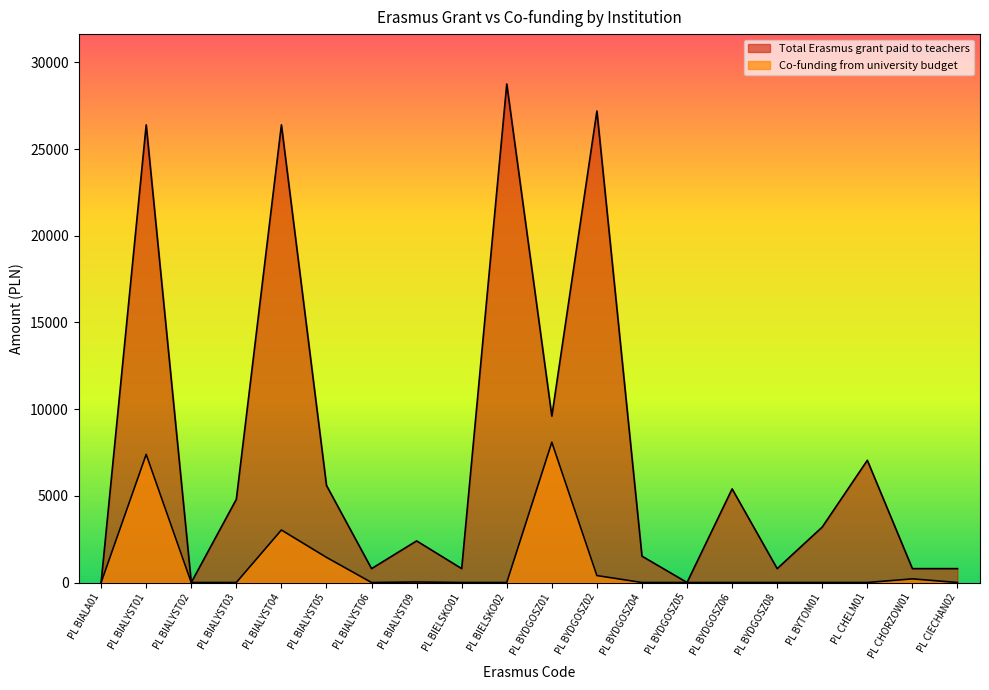

Reading right to left, list all the values displayed in this chart.

Total Erasmus grant paid to teachers: 800.0	800.0	7050.0	3200.0	800.0	5400.0	0.0	1520.0	27200.0	9600.0	28760.0	800.0	2400.0	800.0	5600.0	26400.0	4800.0	0.0	26400.0	0.0
Co-funding from university budget: 0.0	210.7	0.0	0.0	0.0	0.0	0.0	0.0	400.0	8092.0	0.0	0.0	30.0	0.0	1450.0	3029.0	0.0	0.0	7393.0	0.0